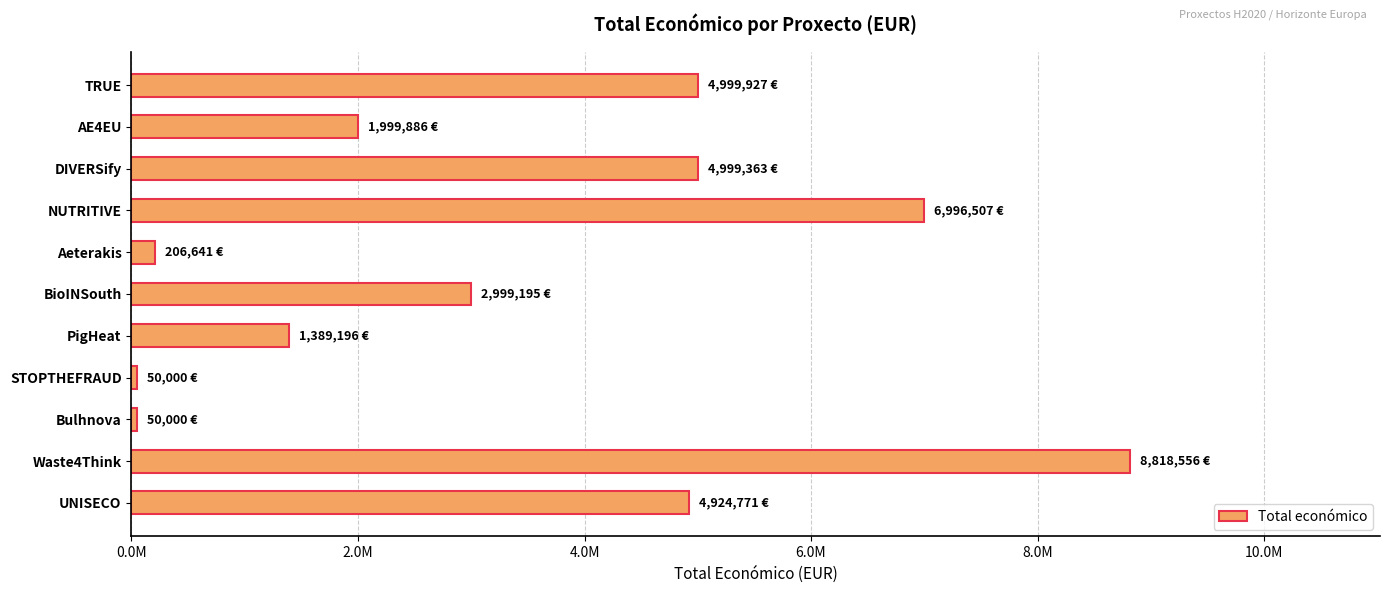

Does the chart contain any negative values?

No